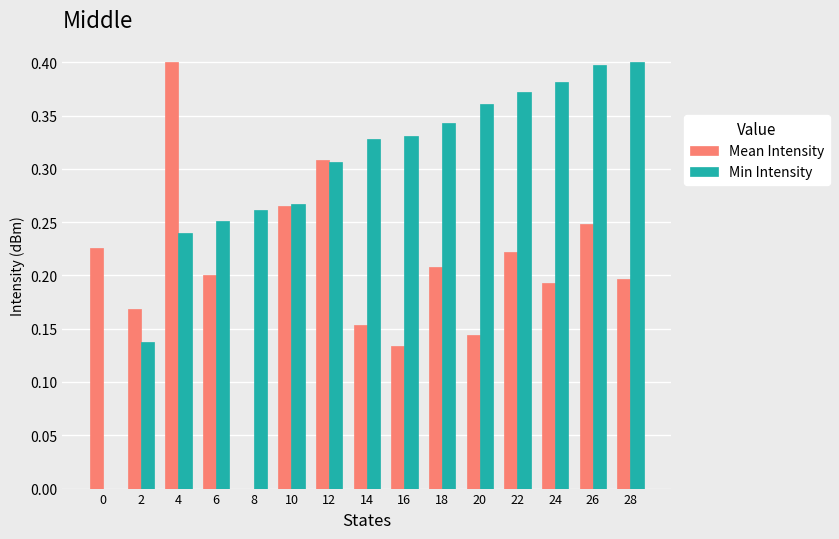

Which series has the largest total across all categories?

Min Intensity